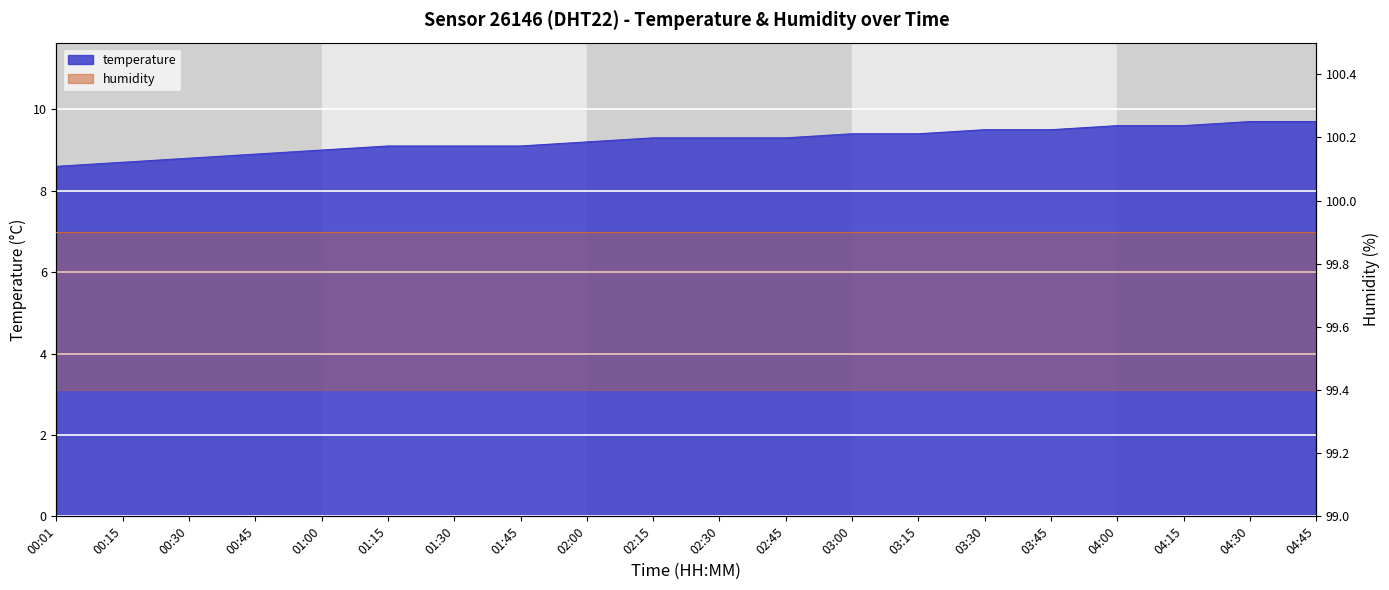

Approximately how many times larger is the value at 03:00 compared to 01:00?

1.0